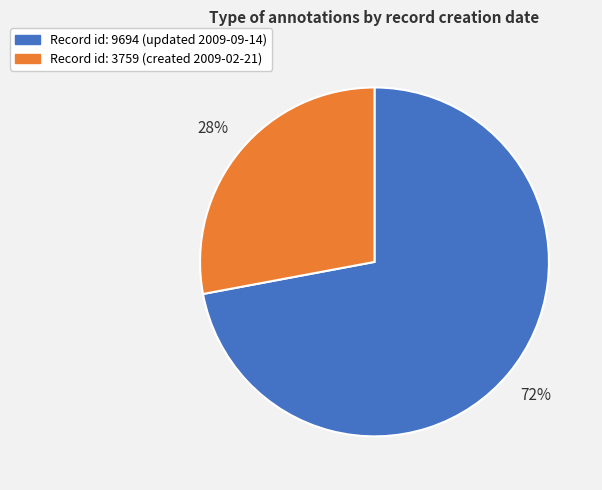

To the nearest percent, what is the average slice percentage?

50%